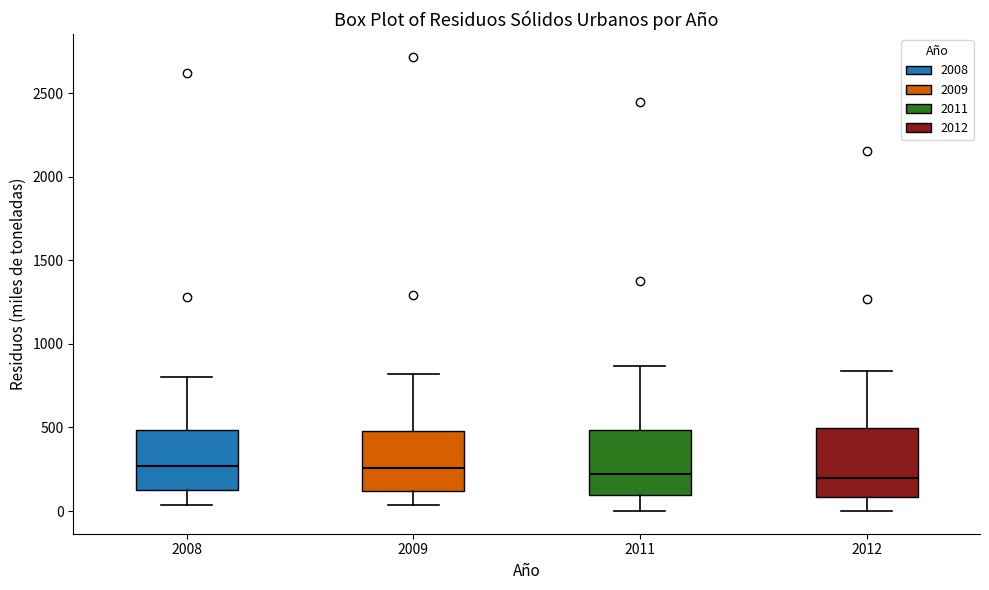

Where is the upper edge of the box at x = 2008 on the y-axis? The values are not printed on the chart, so give them approximately, as read against the axis.

500